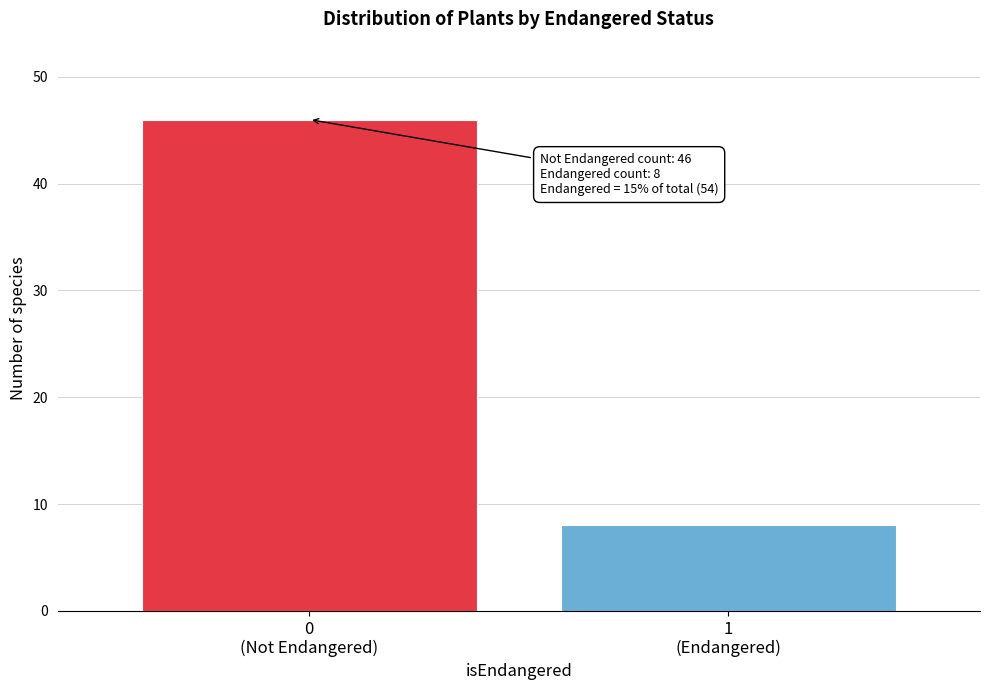

Reading left to right, extract all data points from this chart.

46	8